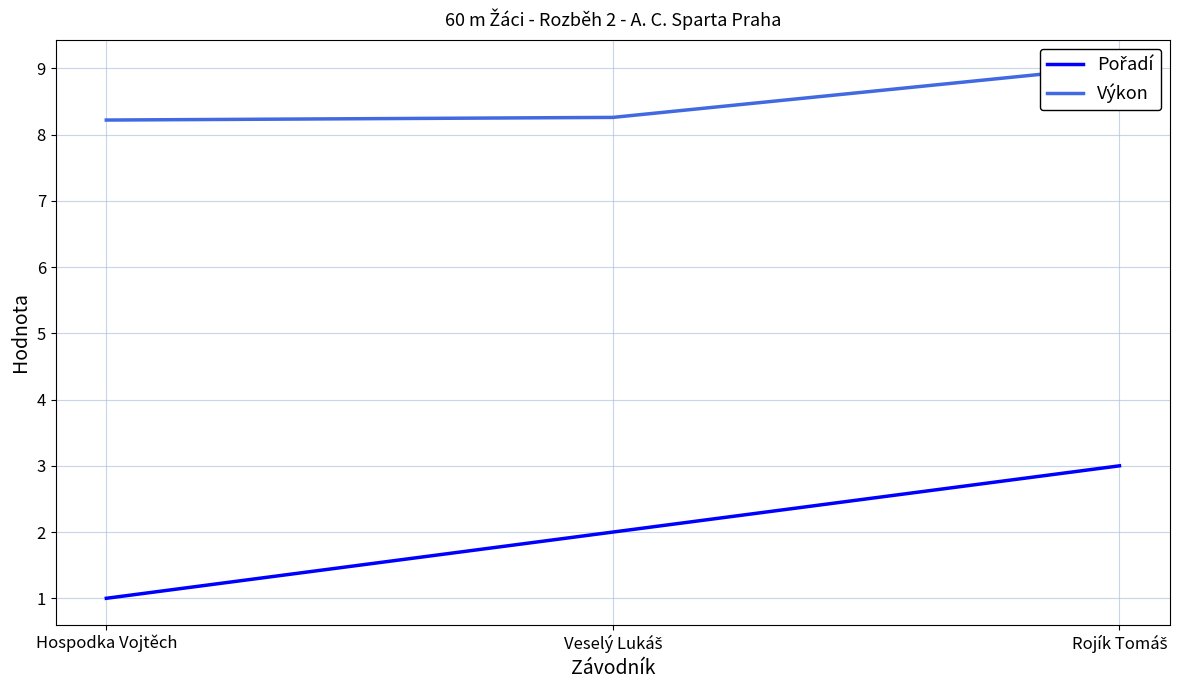

Which has a higher value, Rojík Tomáš or Hospodka Vojtěch?

Rojík Tomáš